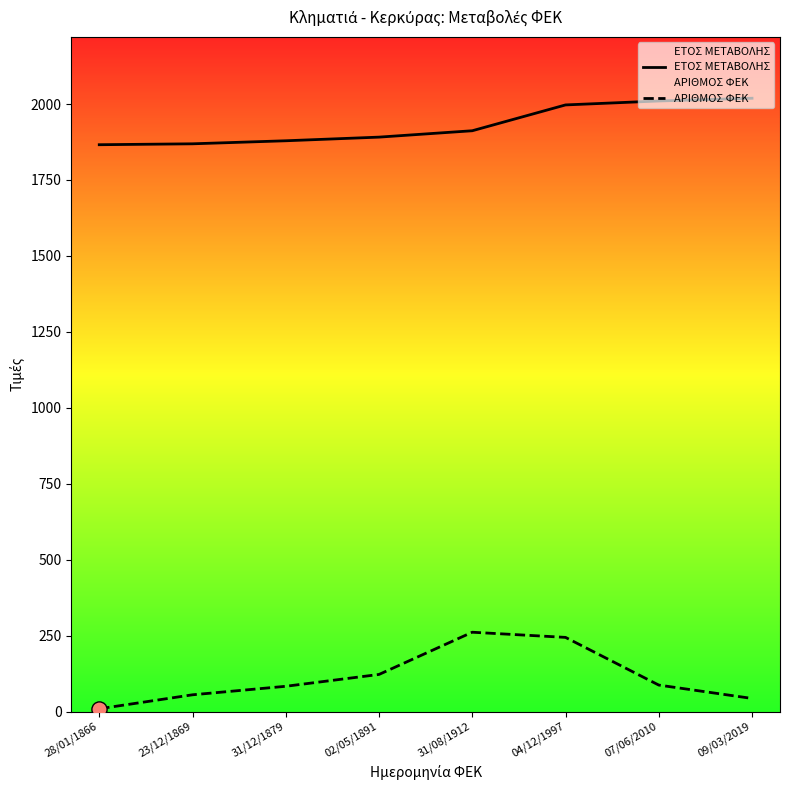

What are all the series names shown in the legend?

ΕΤΟΣ ΜΕΤΑΒΟΛΗΣ, ΑΡΙΘΜΟΣ ΦΕΚ